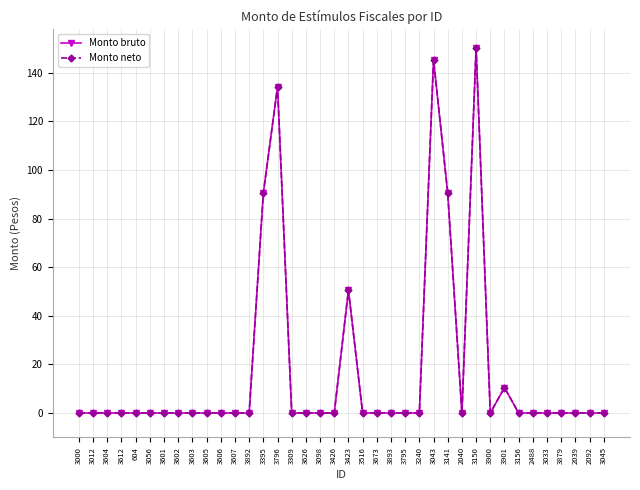

Reading left to right, extract all data points from this chart.

Monto bruto: 3000=0.0	3012=0.0	3604=0.0	3612=0.0	604=0.0	3056=0.0	3601=0.0	3602=0.0	3603=0.0	3605=0.0	3606=0.0	3607=0.0	3892=0.0	3395=90.4	3796=134.2	3309=0.0	3626=0.0	3098=0.0	3426=0.0	3423=50.6	3516=0.0	3673=0.0	3893=0.0	3795=0.0	3240=0.0	3043=145.4	3141=90.4	2040=0.0	3150=150.3	3900=0.0	3901=10.5	3156=0.0	2488=0.0	3033=0.0	3879=0.0	2039=0.0	2092=0.0	3045=0.0
Monto neto: 3000=0.0	3012=0.0	3604=0.0	3612=0.0	604=0.0	3056=0.0	3601=0.0	3602=0.0	3603=0.0	3605=0.0	3606=0.0	3607=0.0	3892=0.0	3395=90.4	3796=134.2	3309=0.0	3626=0.0	3098=0.0	3426=0.0	3423=50.6	3516=0.0	3673=0.0	3893=0.0	3795=0.0	3240=0.0	3043=145.4	3141=90.4	2040=0.0	3150=150.3	3900=0.0	3901=10.5	3156=0.0	2488=0.0	3033=0.0	3879=0.0	2039=0.0	2092=0.0	3045=0.0